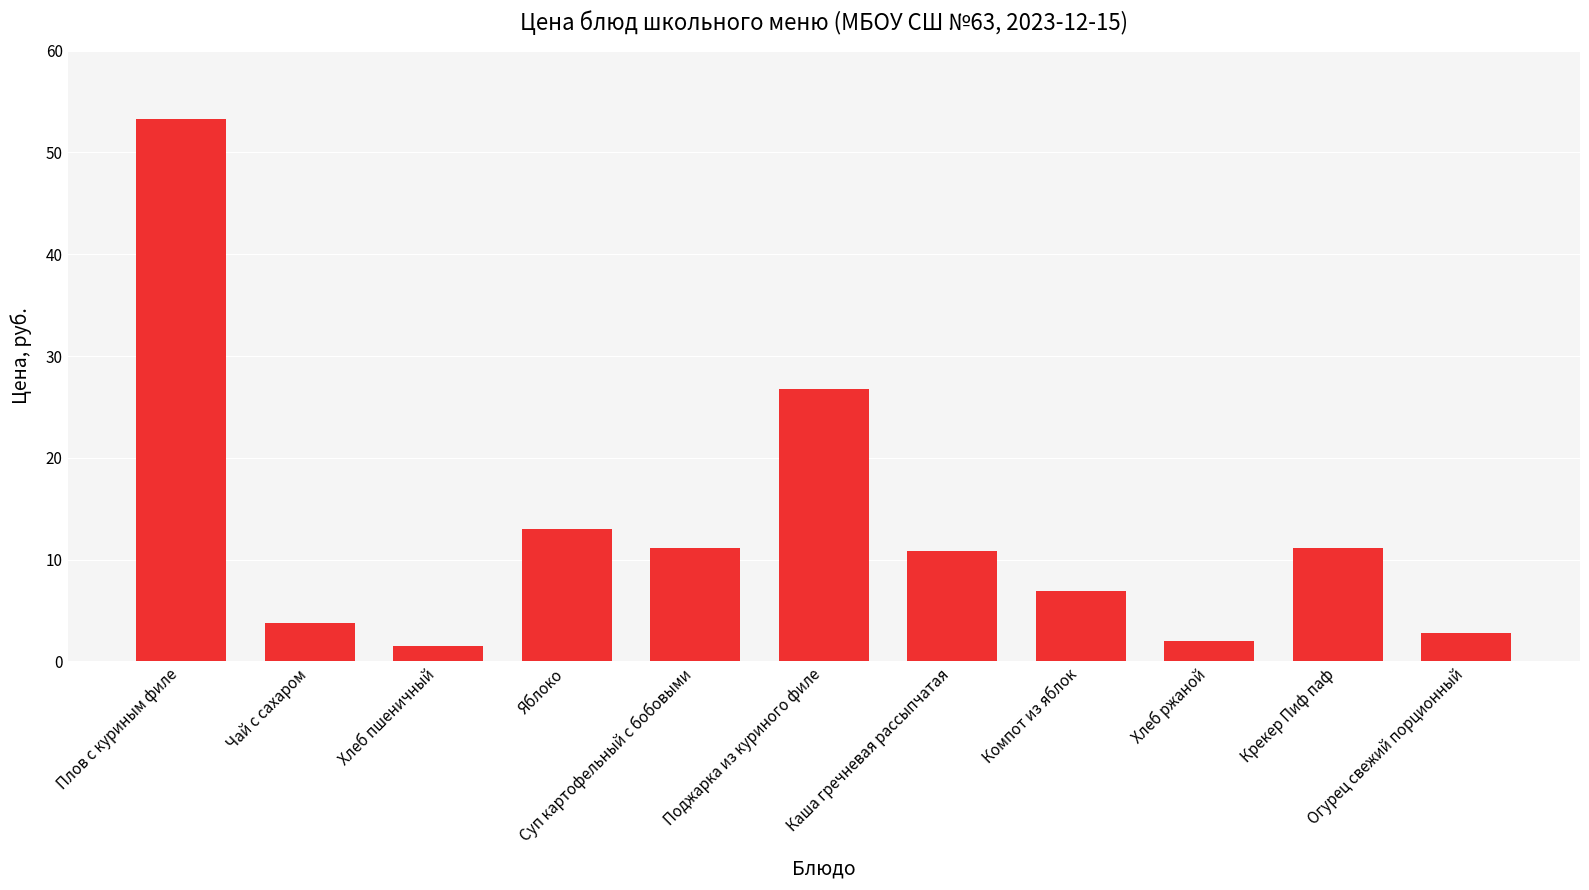

What is the greatest value displayed?

53.2